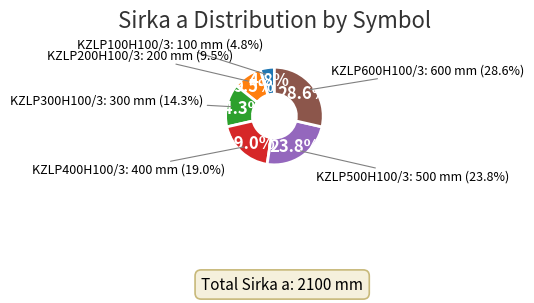

To the nearest percent, what percentage of the pie is KZLP400H100/3?

19%